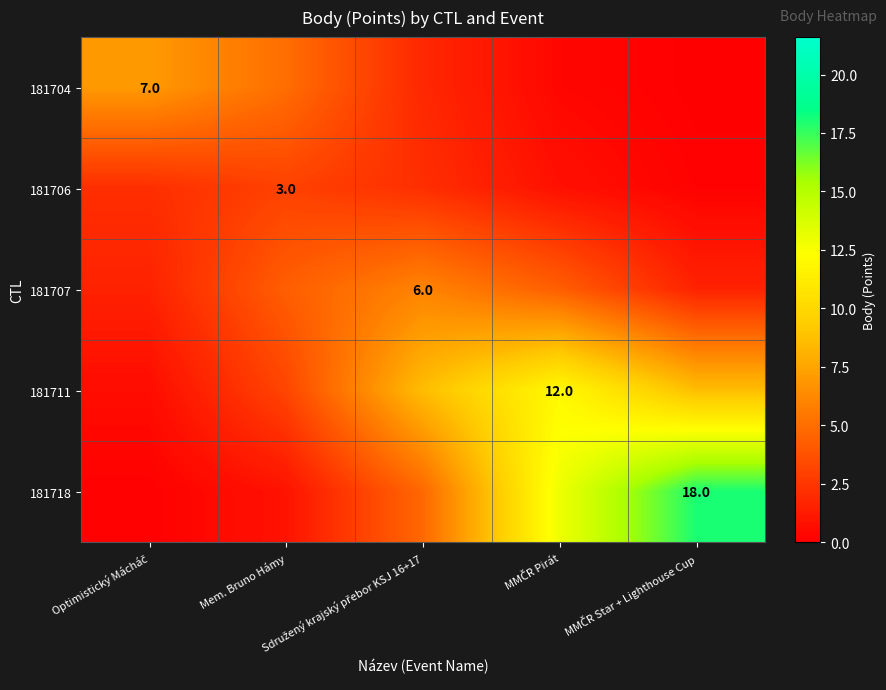

How many data points does each series have?

5